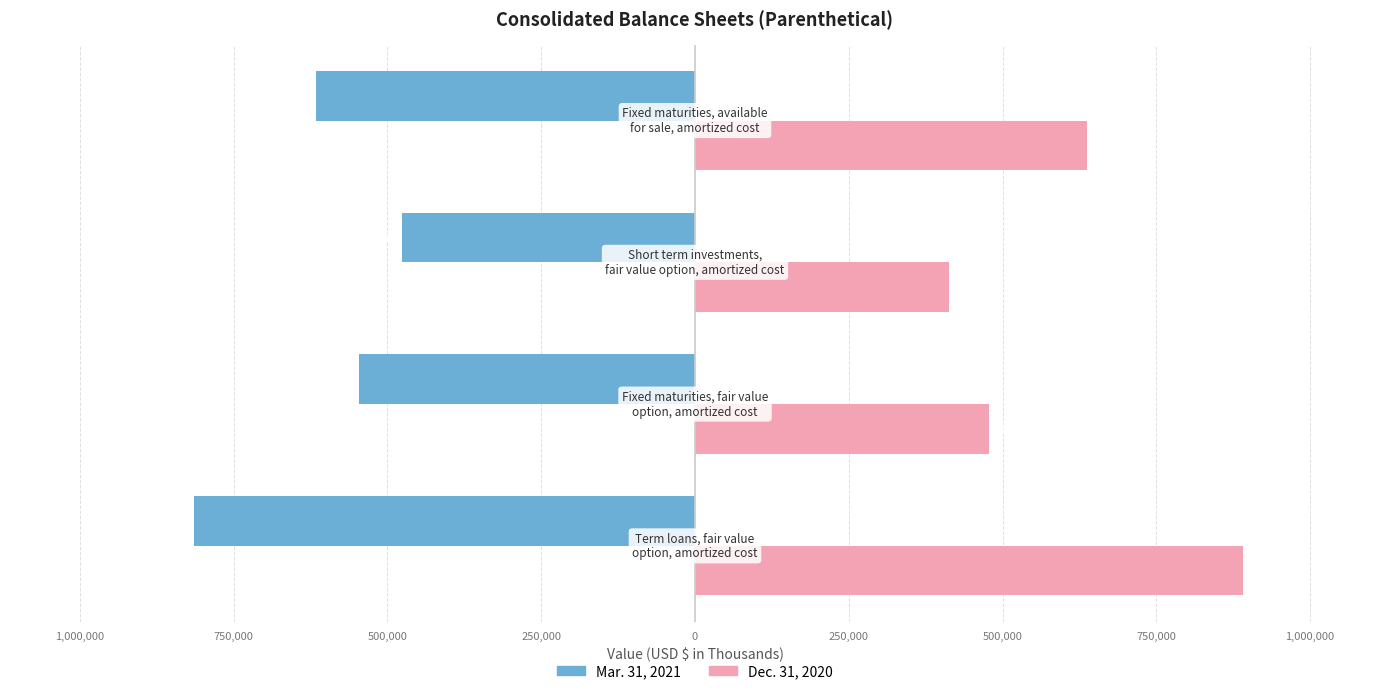

What are all the series names shown in the legend?

Mar. 31, 2021, Dec. 31, 2020